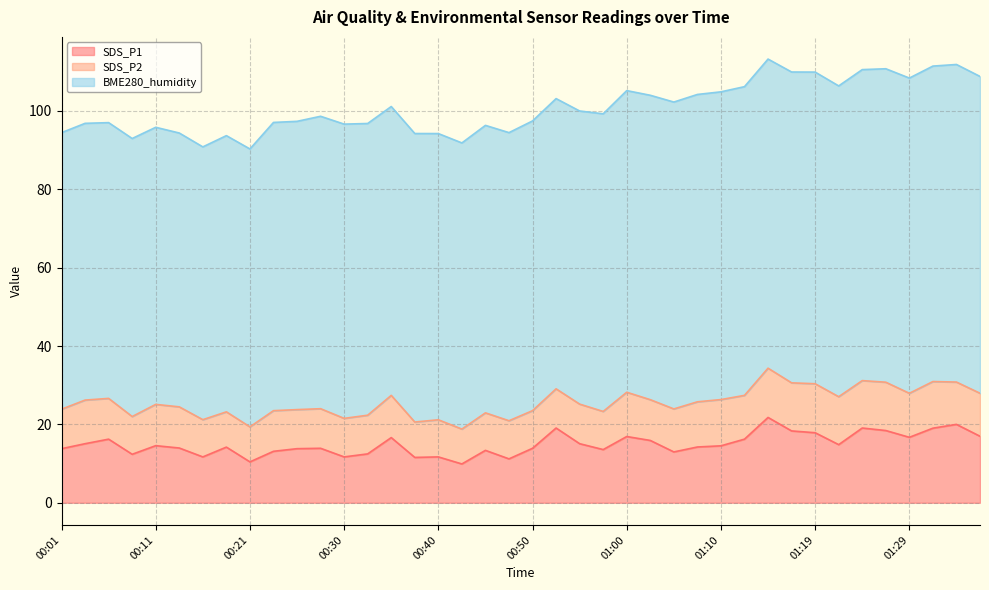

What are all the series names shown in the legend?

SDS_P1, SDS_P2, BME280_humidity